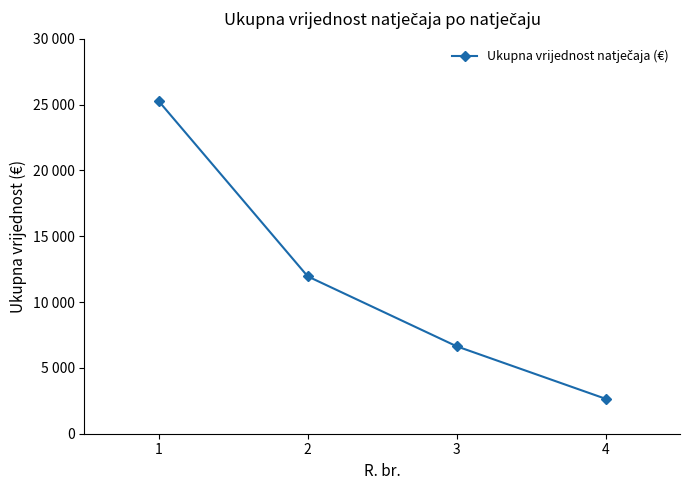

Between 1 and 3, which is larger?

1